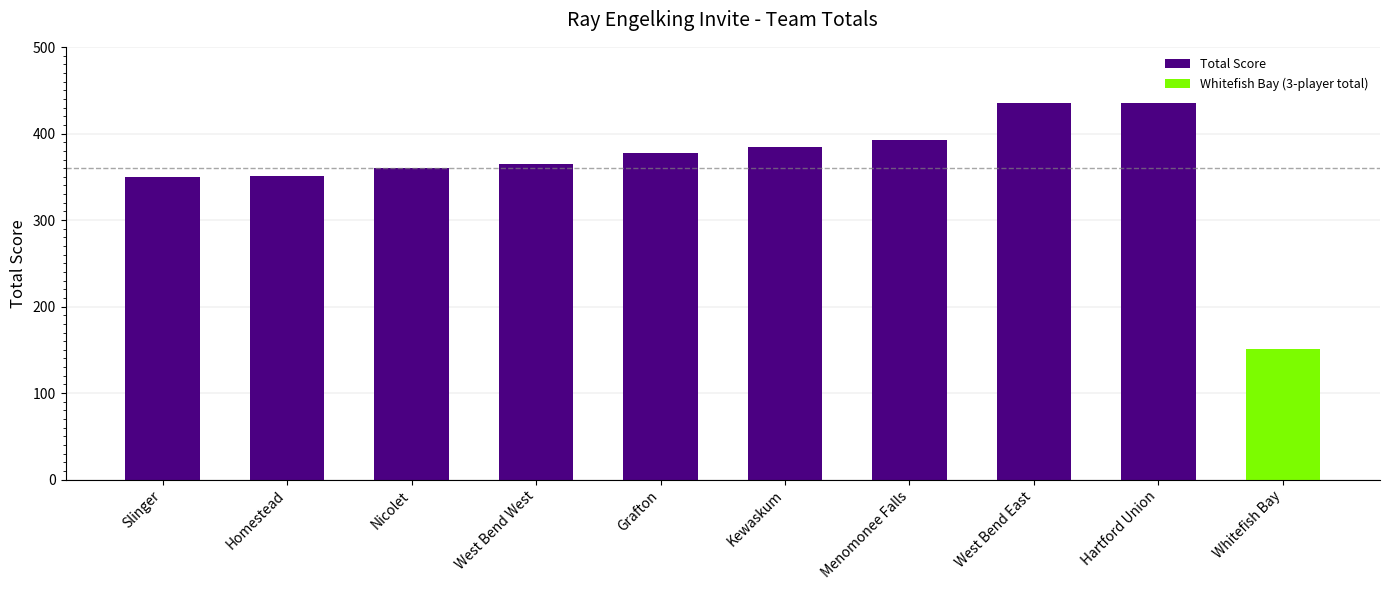

What is the difference between the maximum and second lowest values?

85